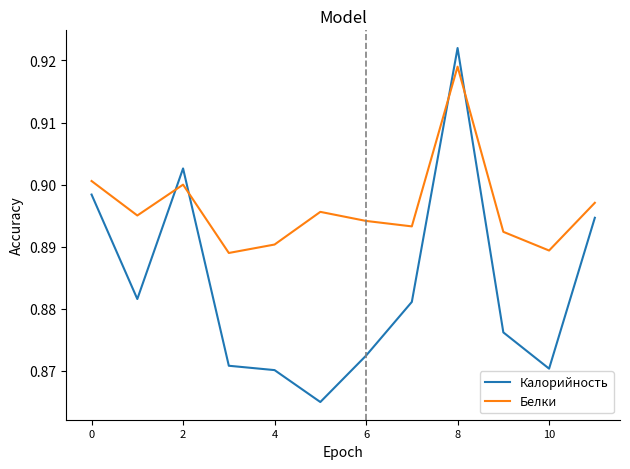

After their last crossing, which series has the higher values: Белки or Калорийность?

Белки